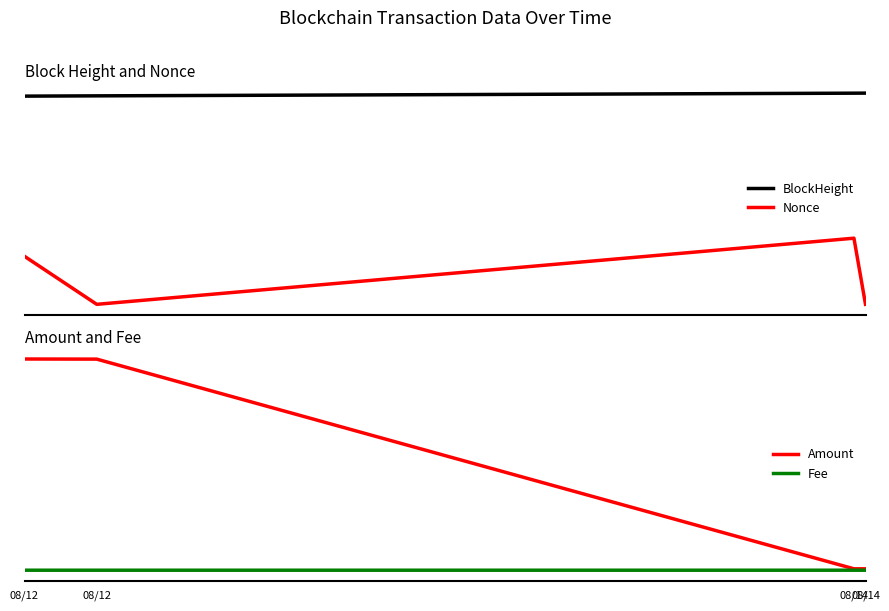

True or false: BlockHeight and Nonce cross at least once.

False